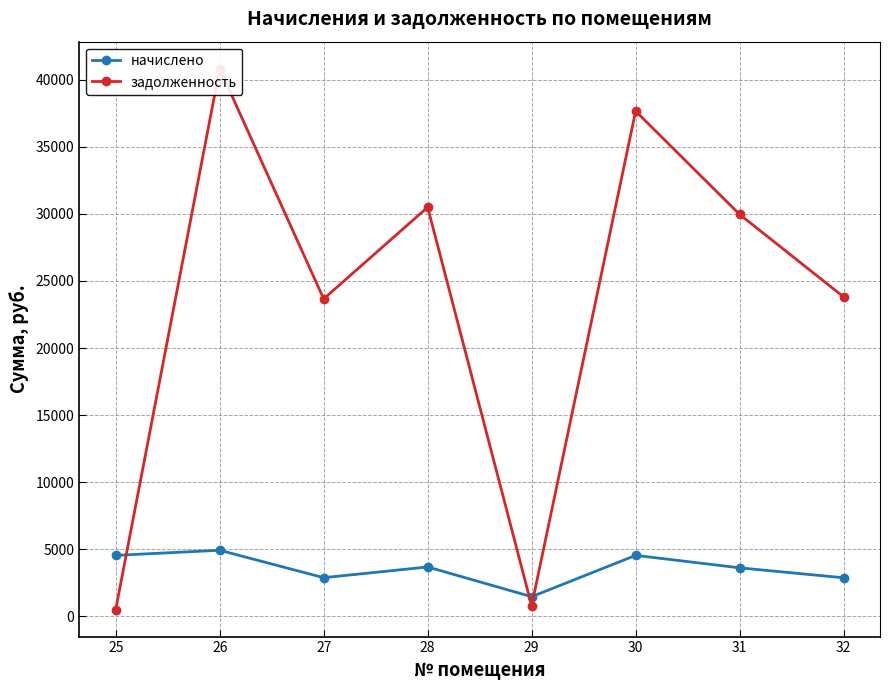

How many values in the задолженность series exceed 29963?

4